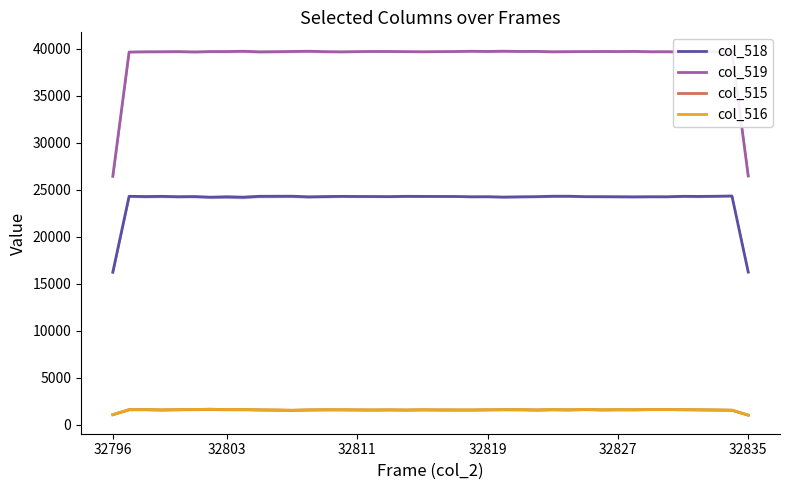

What value does the col_519 series have at 32?

39719.7